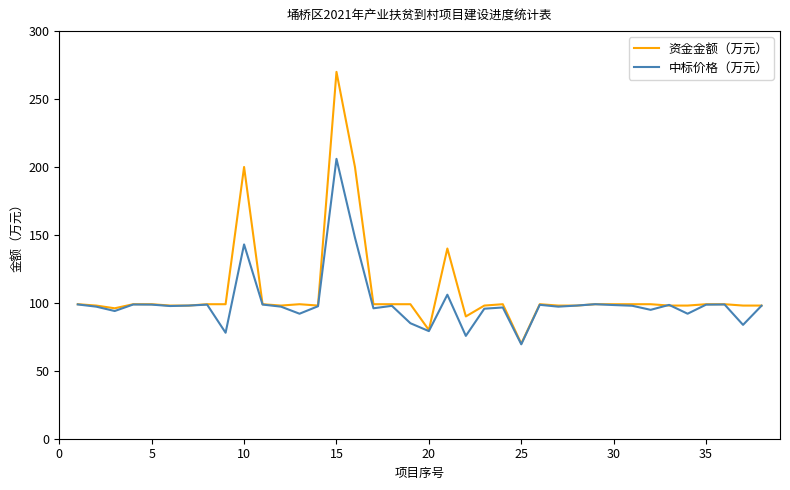

Which series has the widest spread of values?

资金金额（万元）